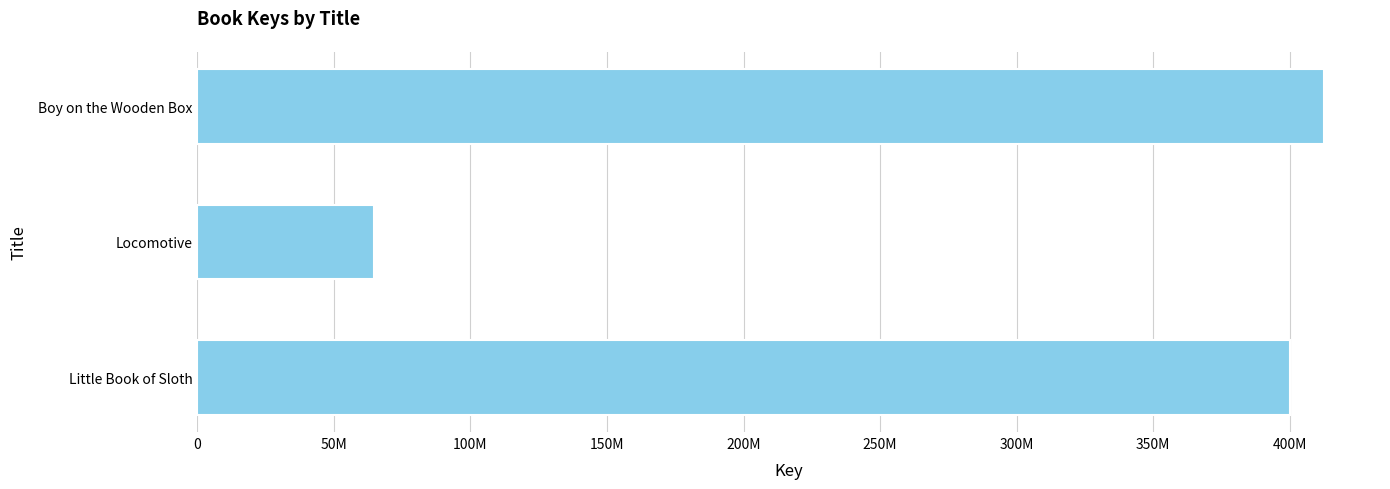

Does the chart contain any negative values?

No